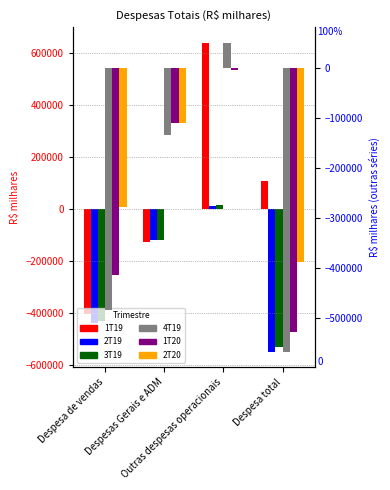

Which category has the lowest value in the 3T19 series?

Despesa total